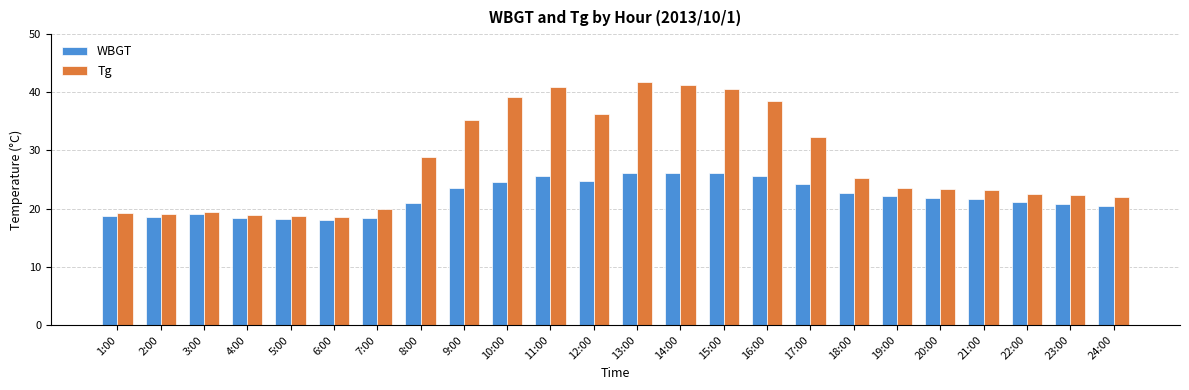

What position from the right is 5:00?

20